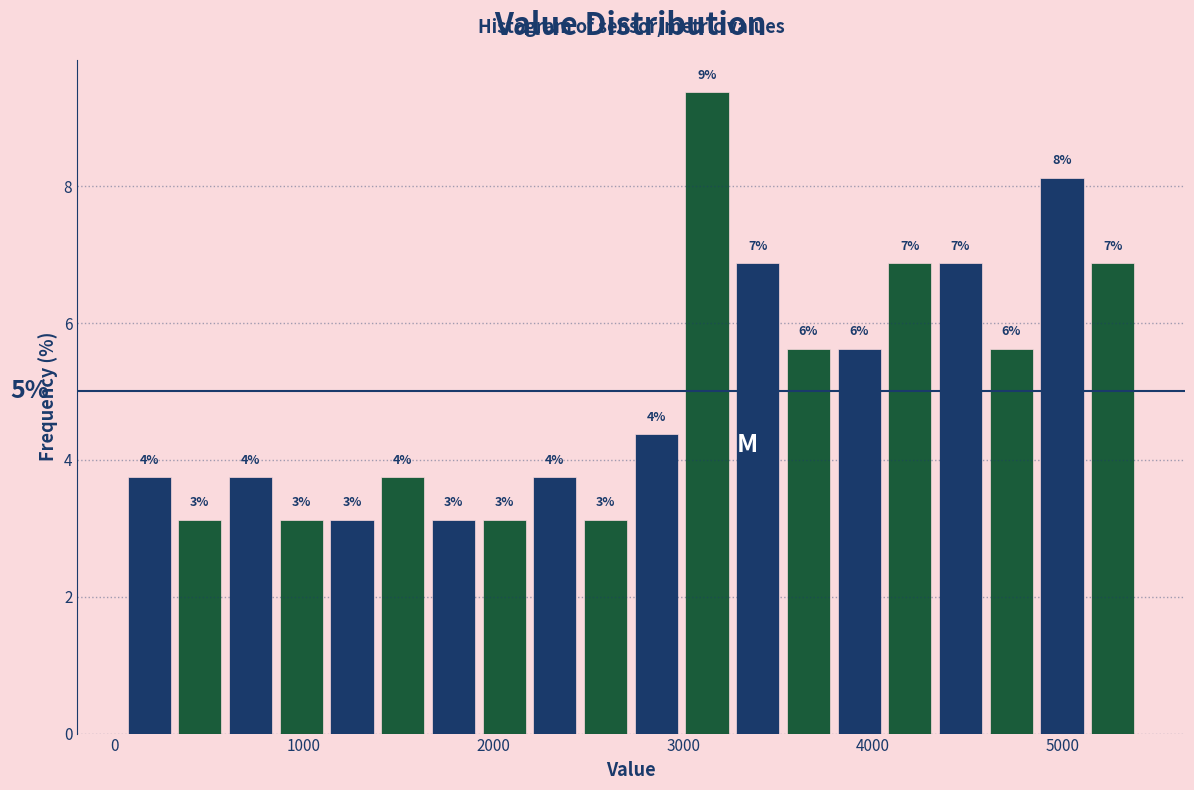

Read against the x-axis, roughly where is the centre of the tallest bar?

3100